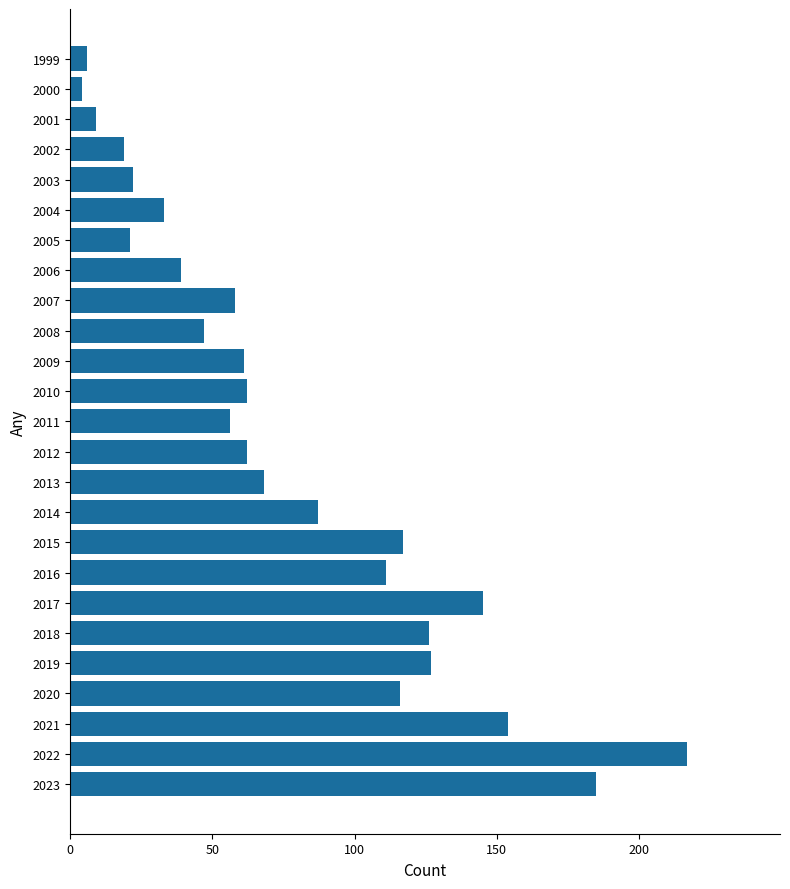

What is the difference between the second highest and minimum values?

181